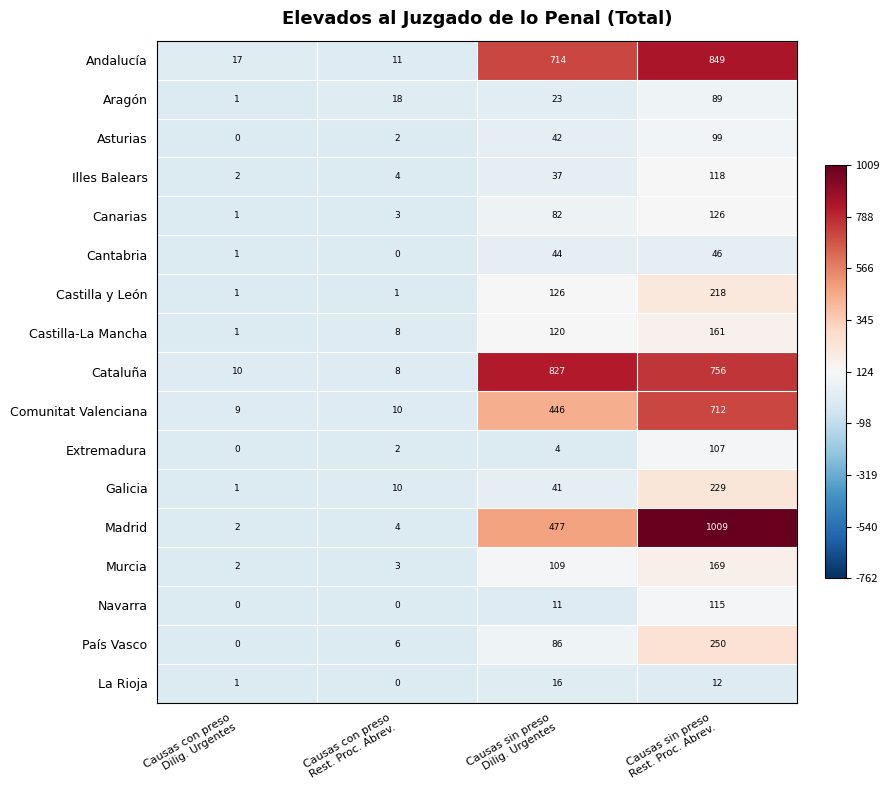

How many data points does each series have?

4